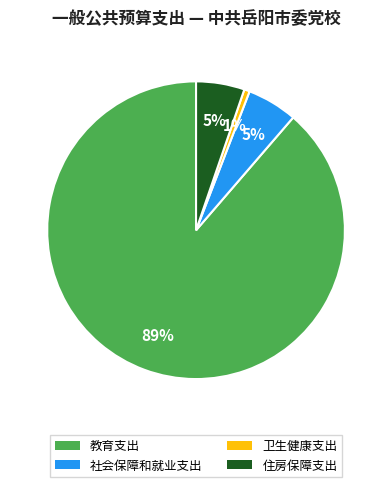

What percentage is the 社会保障和就业支出 slice, to the nearest percent?

5%